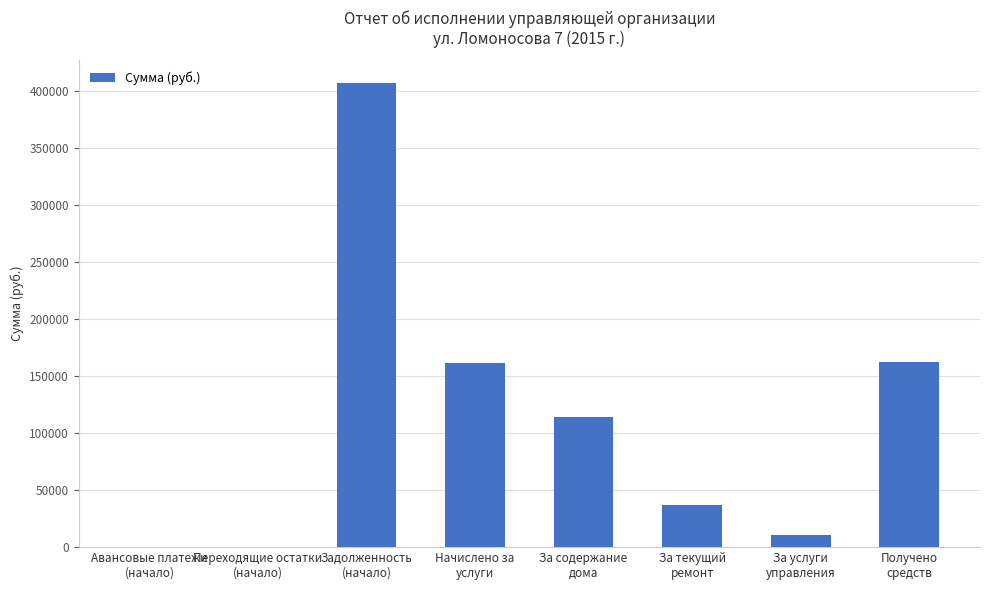

Are the bars grouped side by side (vs. stacked)?

No